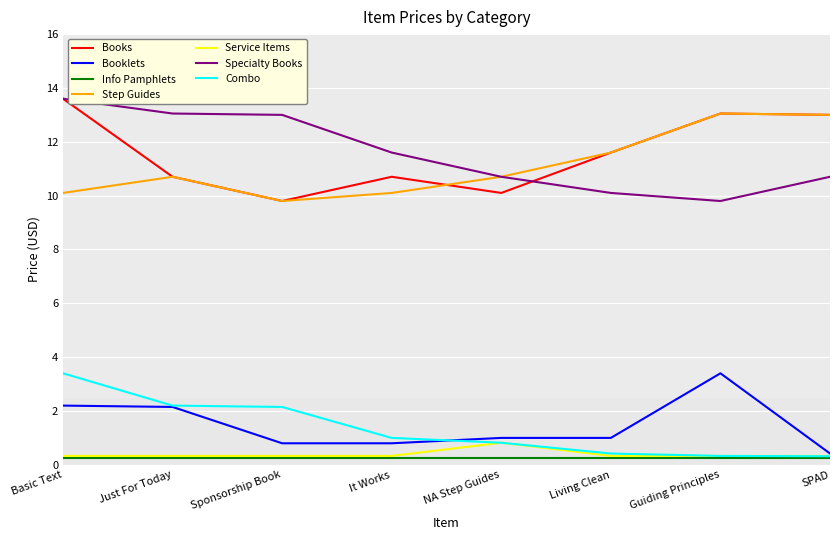

What is the greatest value displayed?

13.6